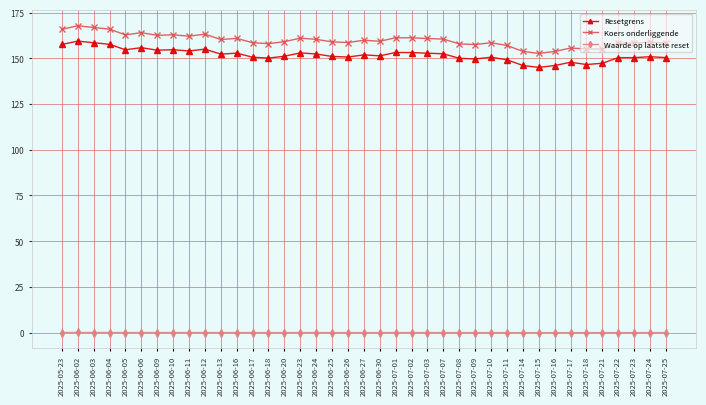

How many series are shown in this chart?

3